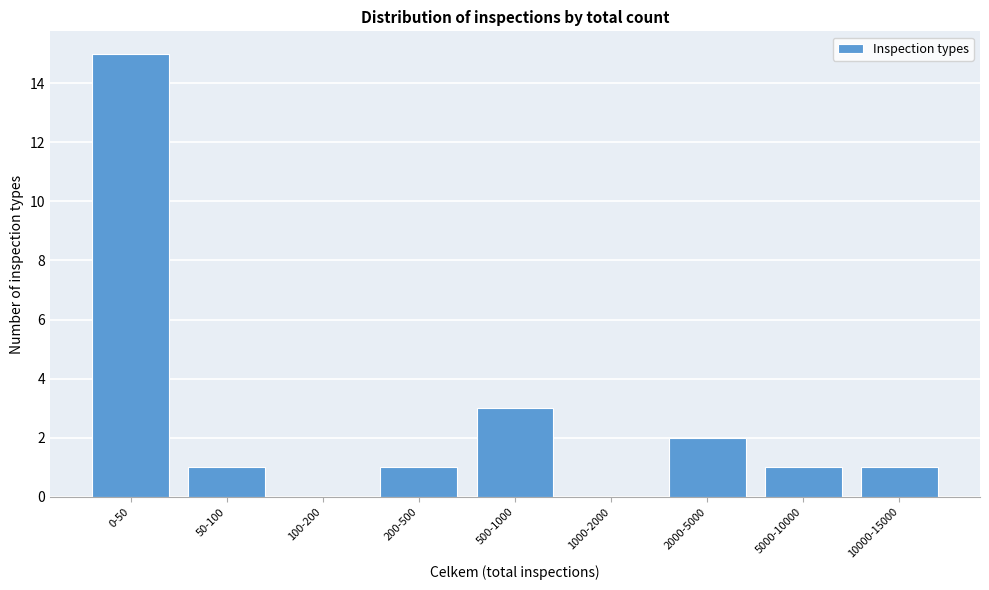

Reading right to left, extract all data points from this chart.

10000-15000=1	5000-10000=1	2000-5000=2	1000-2000=0	500-1000=3	200-500=1	100-200=0	50-100=1	0-50=15